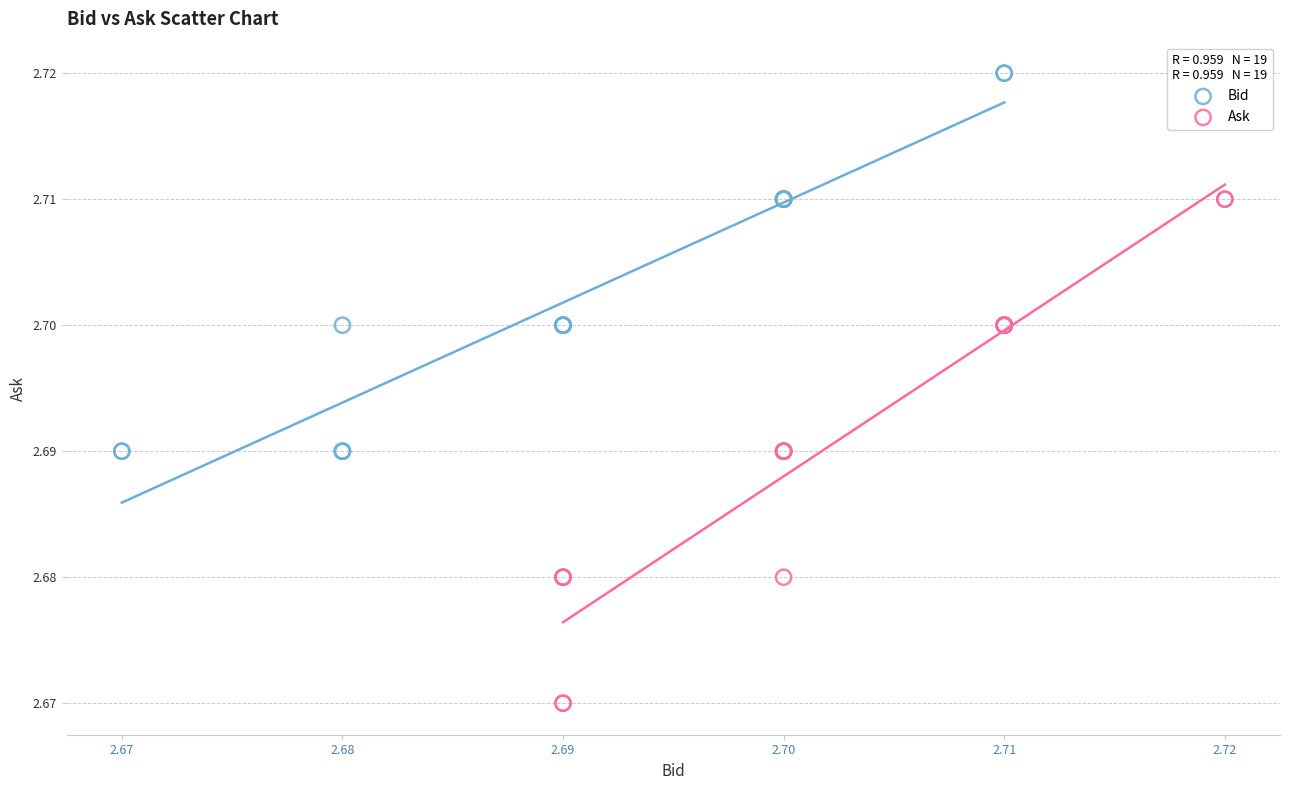

Which series reaches the maximum Y coordinate?

Bid